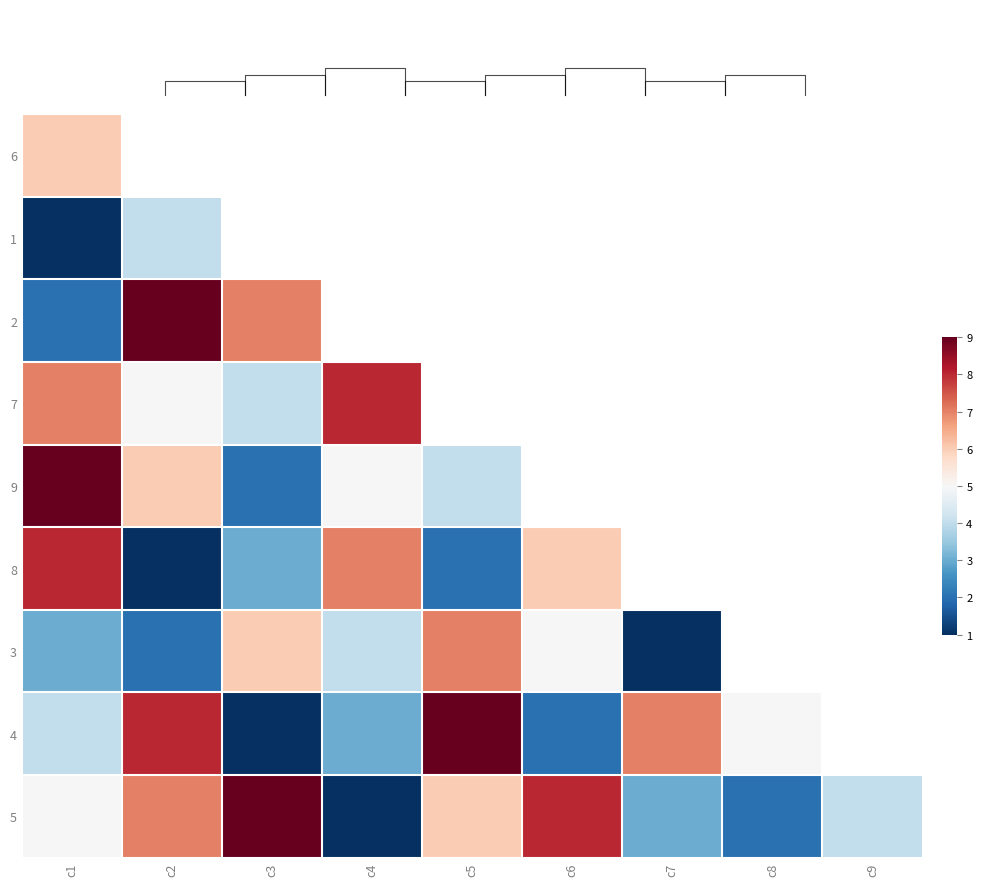

The 7 series shows 7.0 at c3. True or false?

False